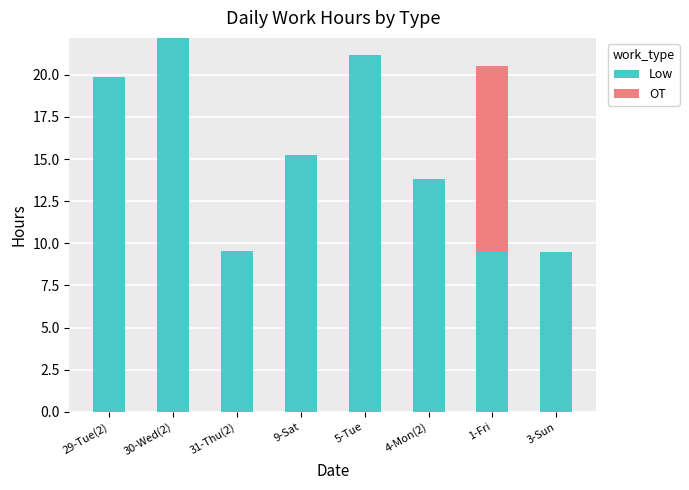

What is the maximum value for Low?

22.2